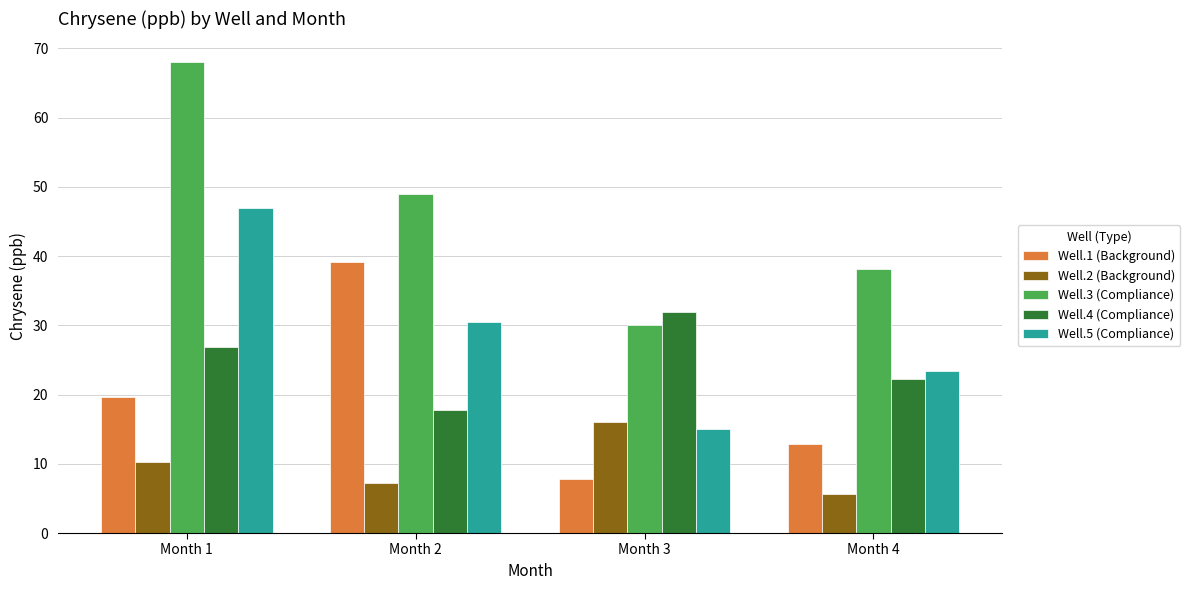

At which label is Well.5 (Compliance) closest to 31?

Month 2